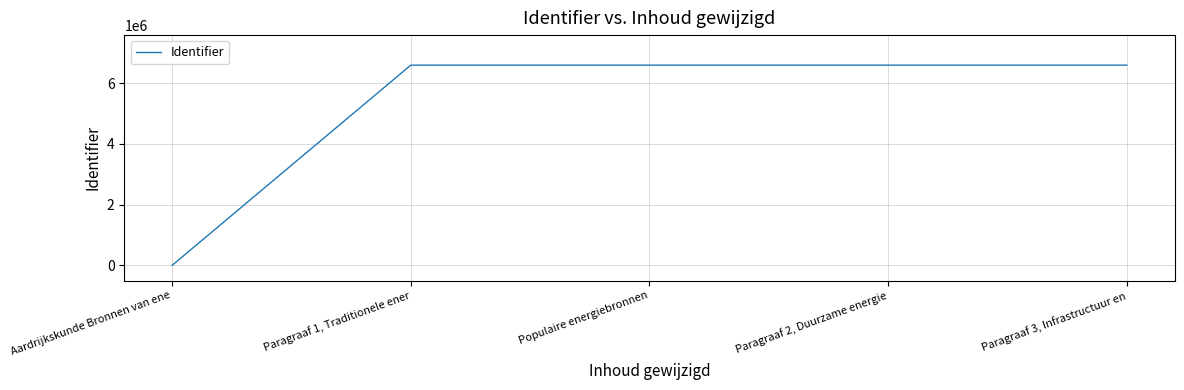

What is the greatest value displayed?

6589109